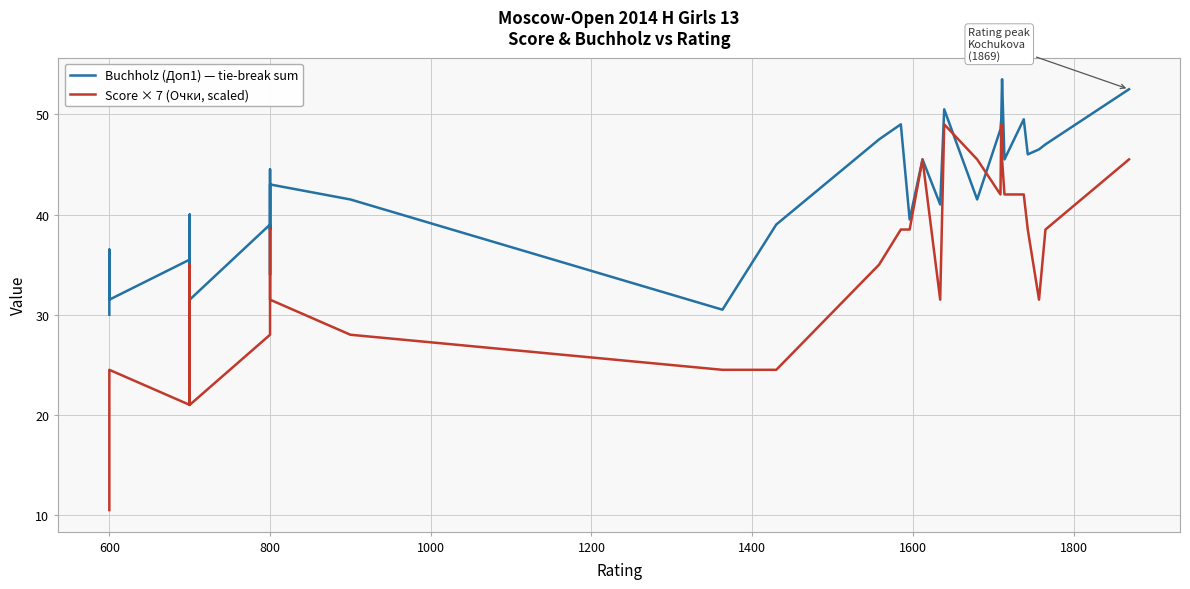

True or false: Score × 7 (Очки, scaled) and Buchholz (Доп1) — tie-break sum intersect in this chart.

True